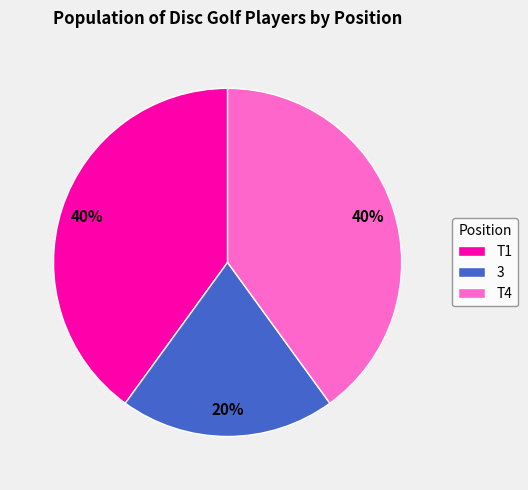

How many slices are in this pie chart?

3